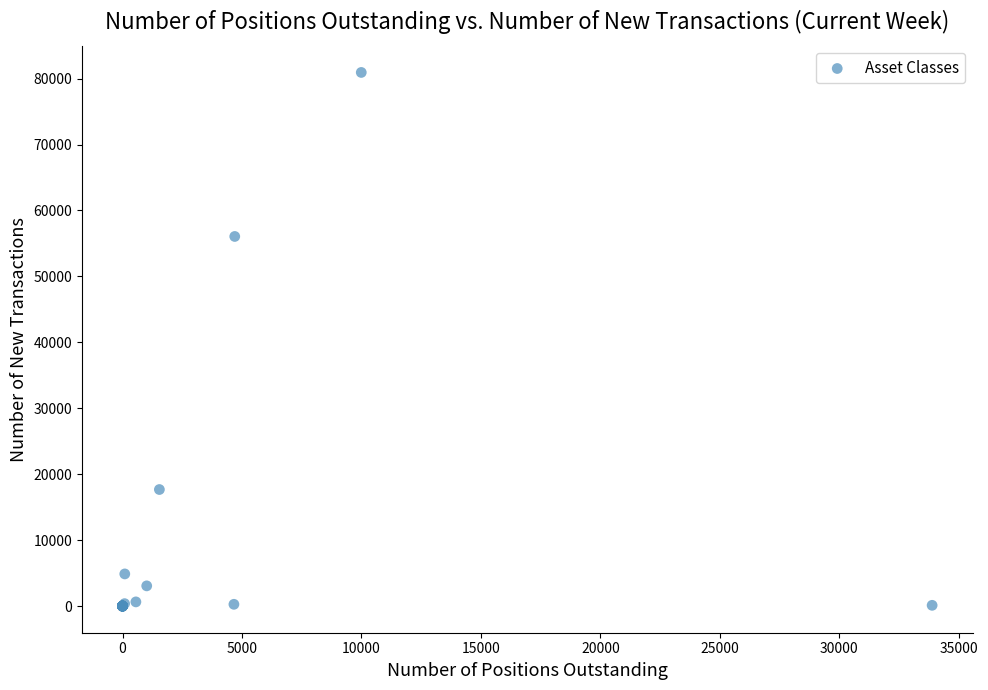

What Y value in the scatter plot is closest to 40468?

56059